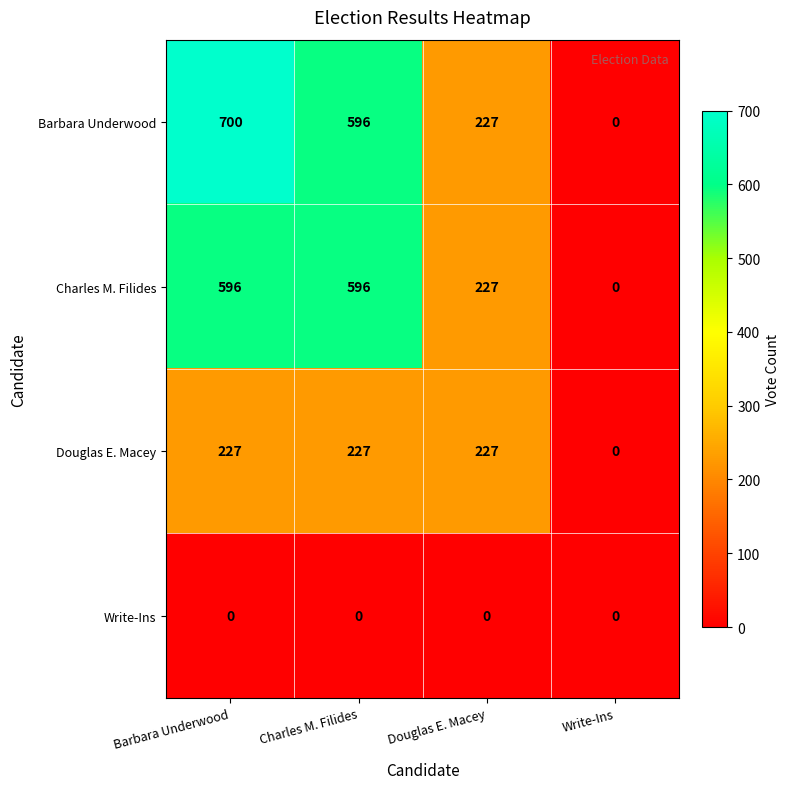

What is the approximate value of Douglas E. Macey at Charles M. Filides?

227